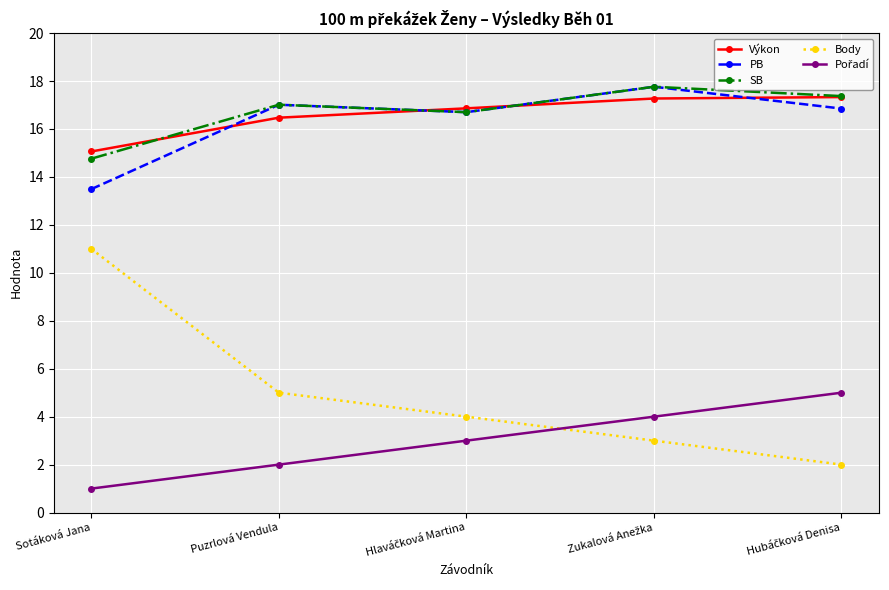

Which series has the widest spread of values?

Body